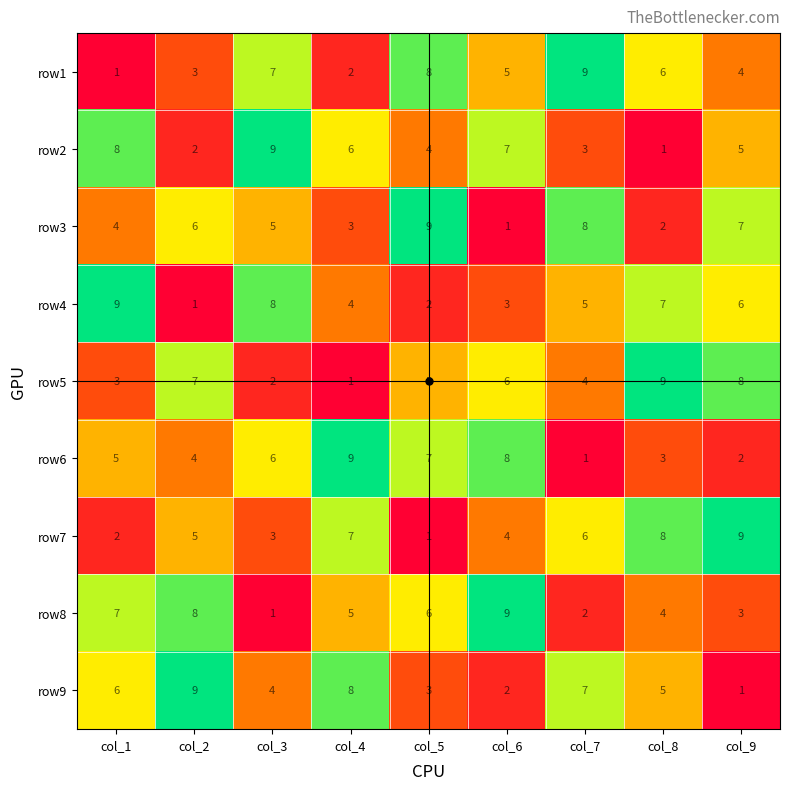

True or false: row4 has a value of 0 at col_2.

False